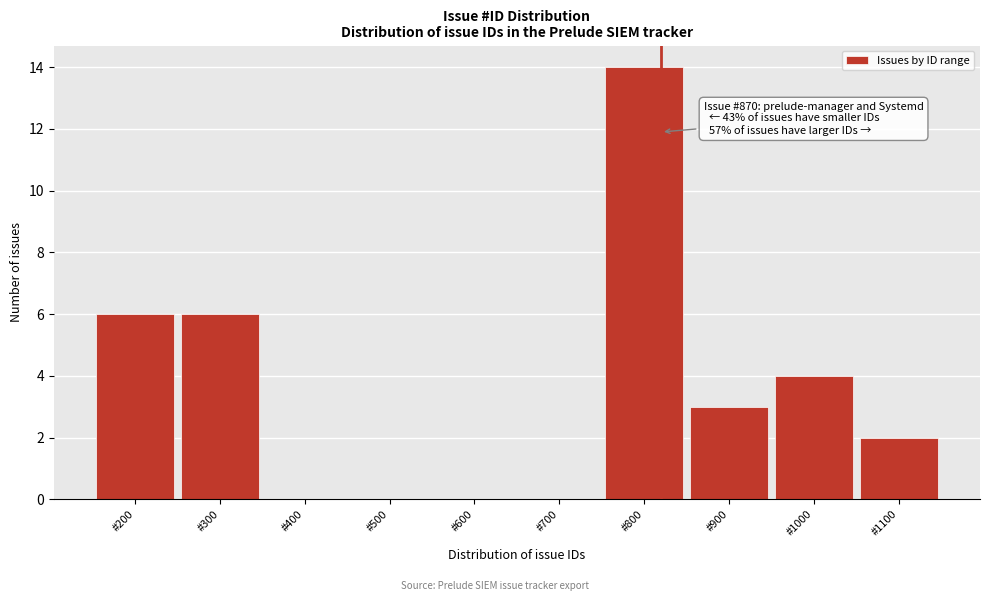

Reading left to right, extract all data points from this chart.

#200=6	#300=6	#400=0	#500=0	#600=0	#700=0	#800=14	#900=3	#1000=4	#1100=2